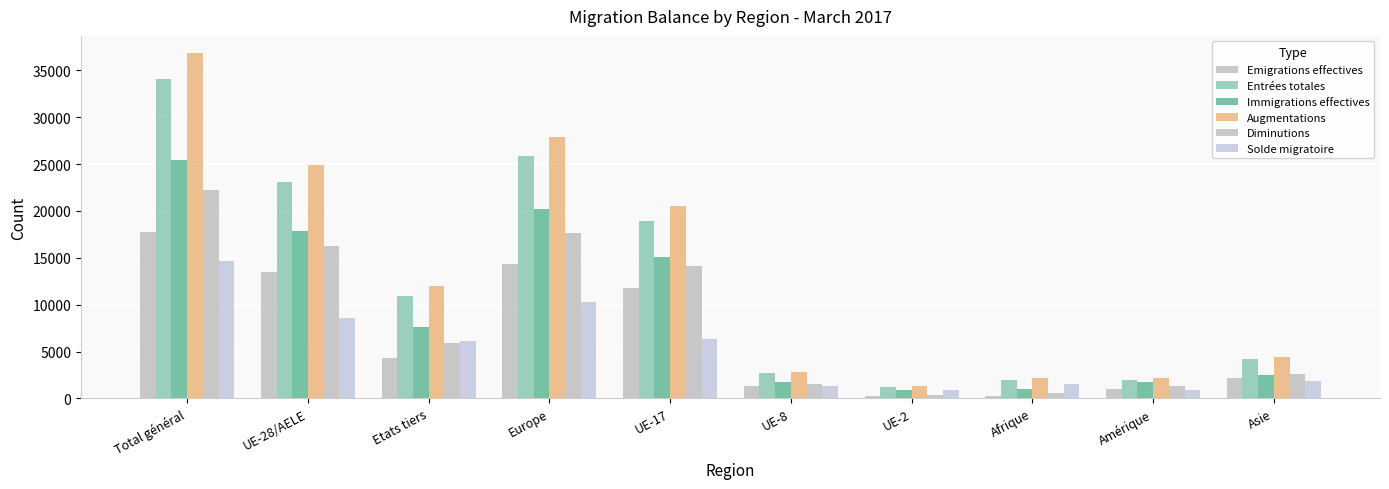

What is the total value across all series at UE-2?

4973